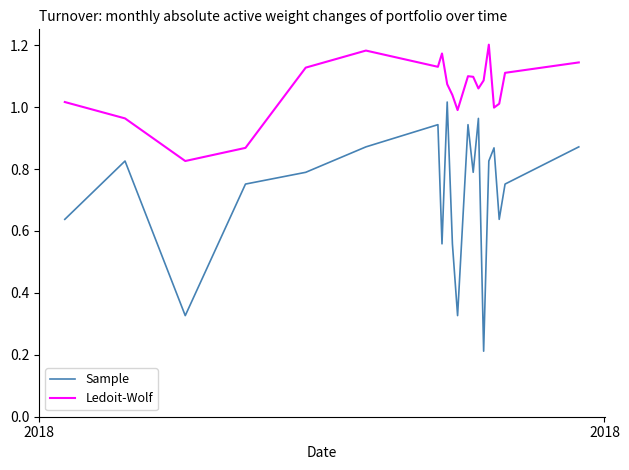

Which series has the widest spread of values?

Sample